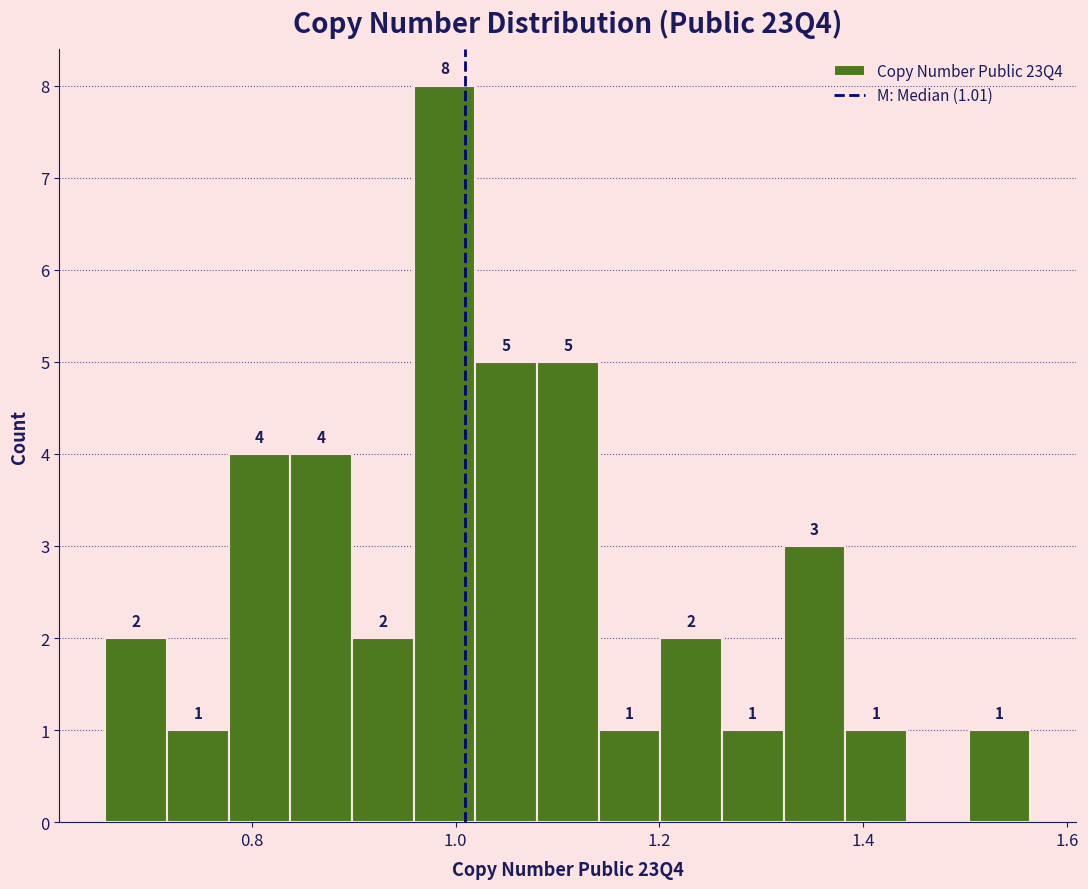

Read against the x-axis, roughly where is the centre of the tallest bar?

0.98